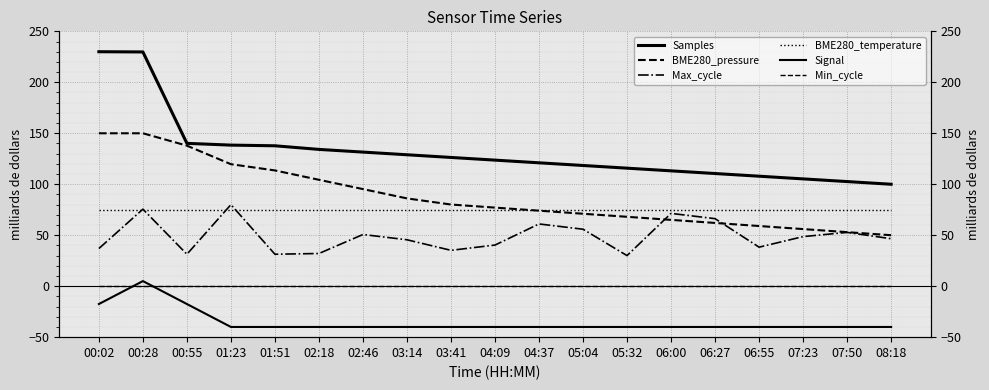

At which category is the sum across all series the highest?

00:28